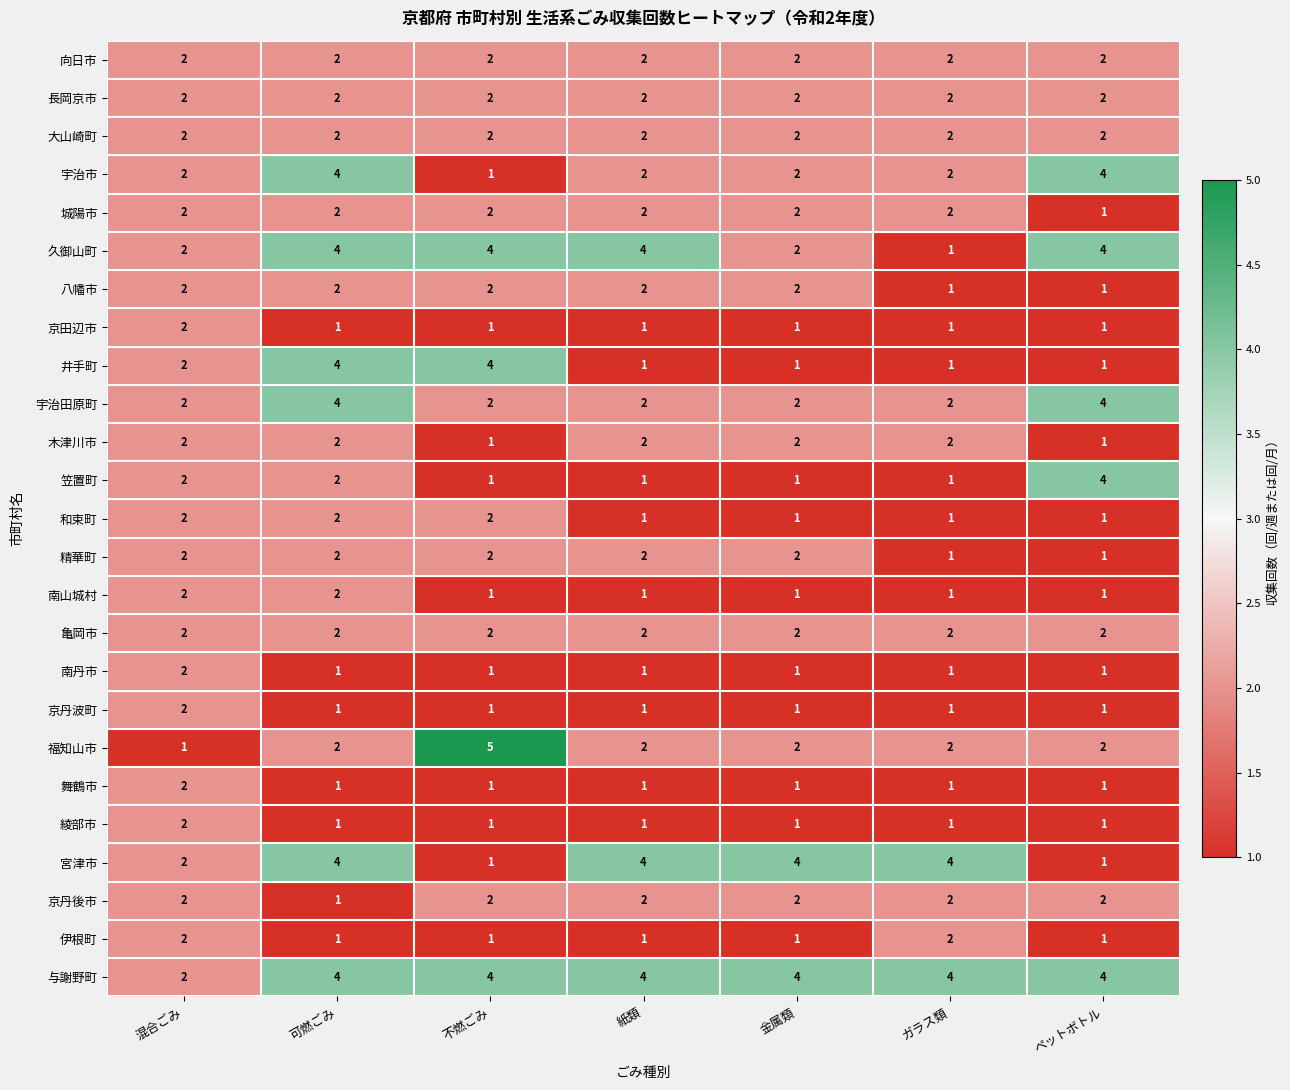

The 向日市 series shows 2 at 可燃ごみ. True or false?

True